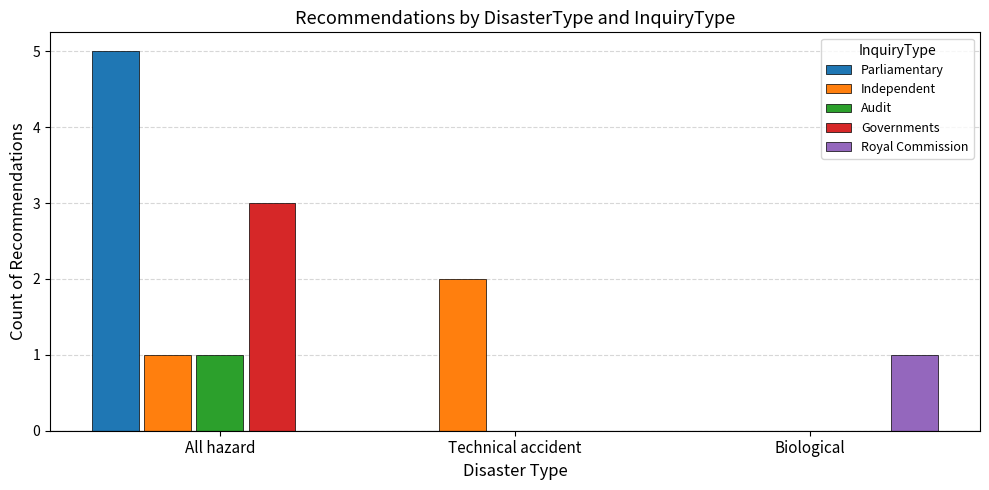

What is the sum of all Audit values?

1